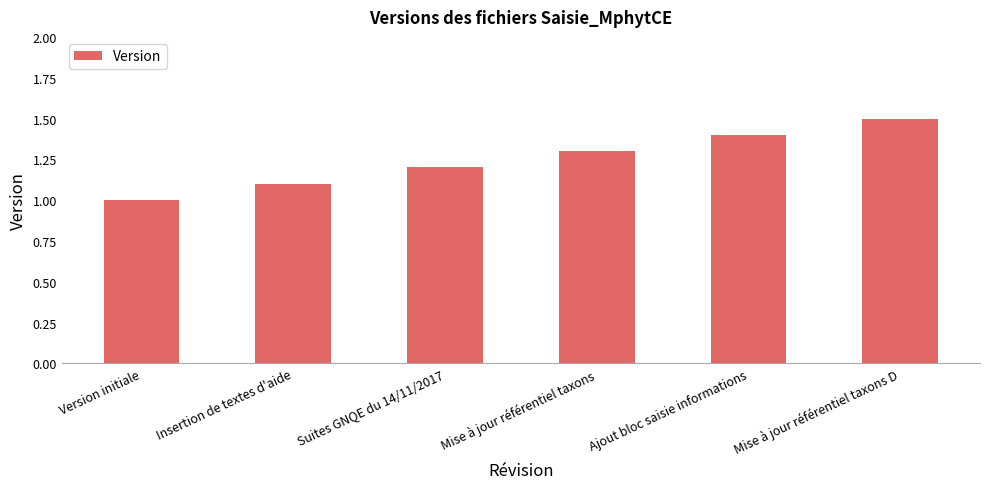

The value at Mise à jour référentiel taxons is 1.3. True or false?

True